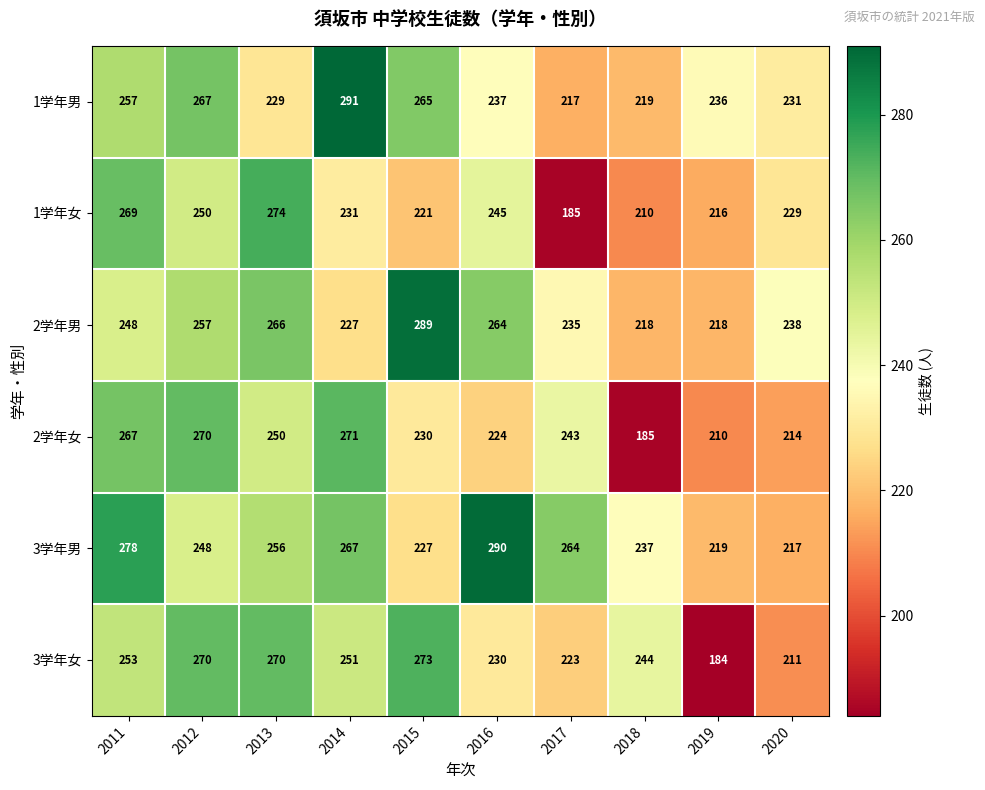

Is it true that 1学年女 equals 216 at 2019?

True